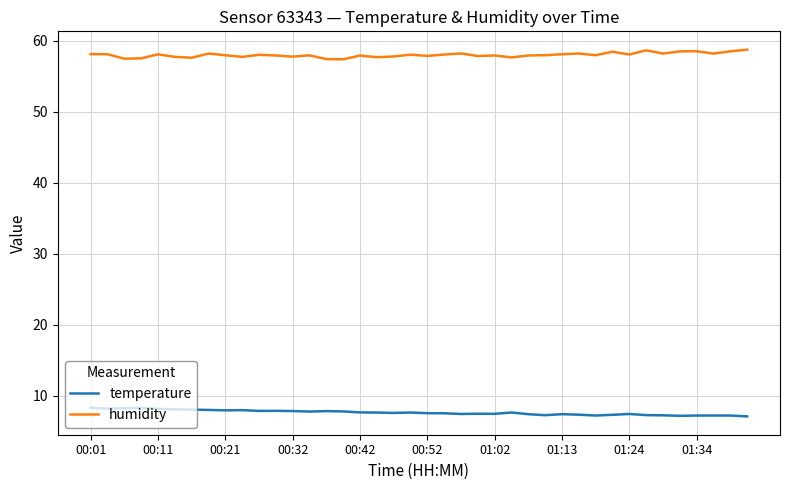

At how many categories does at least one series exceed 24?

40